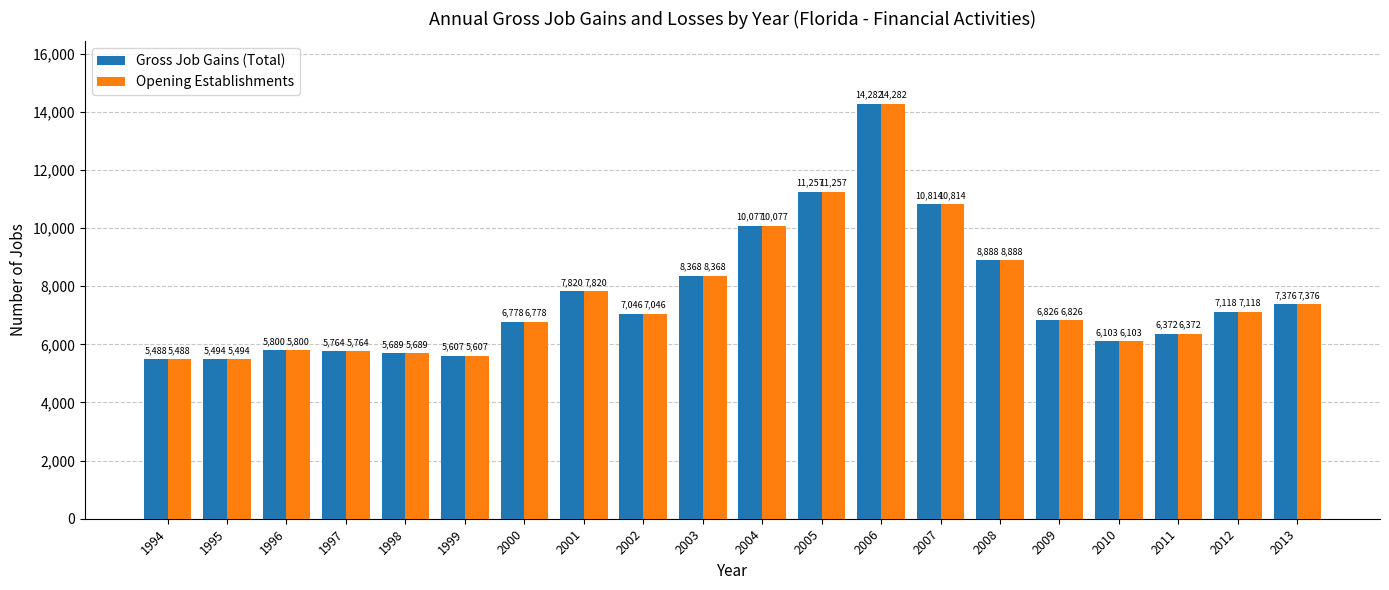

What is the difference between the maximum and second lowest values in the Opening Establishments series?

8788